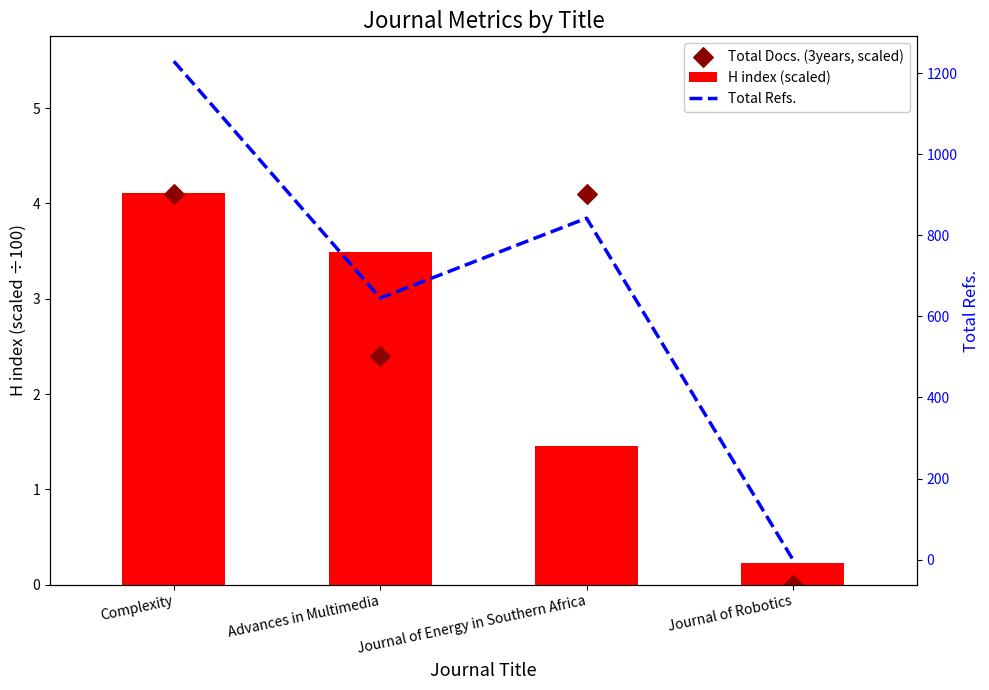

At how many categories does at least one series exceed 380?

3